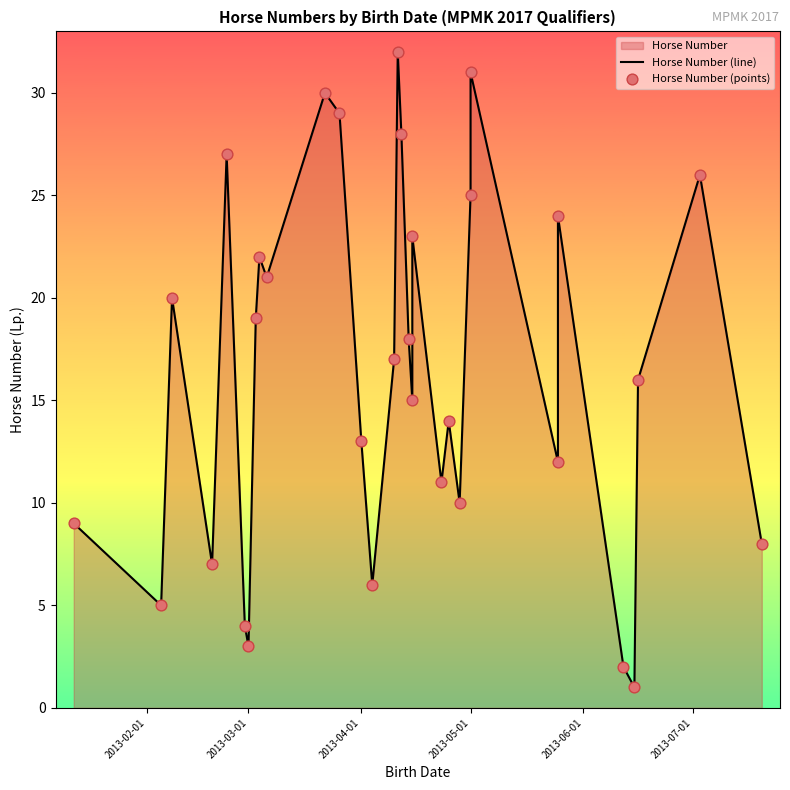

Which series has the widest spread of Y values?

Horse Number (line)